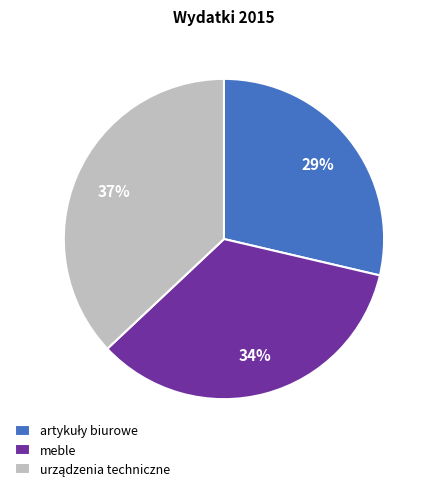

To the nearest percent, what percentage of the pie is meble?

34%